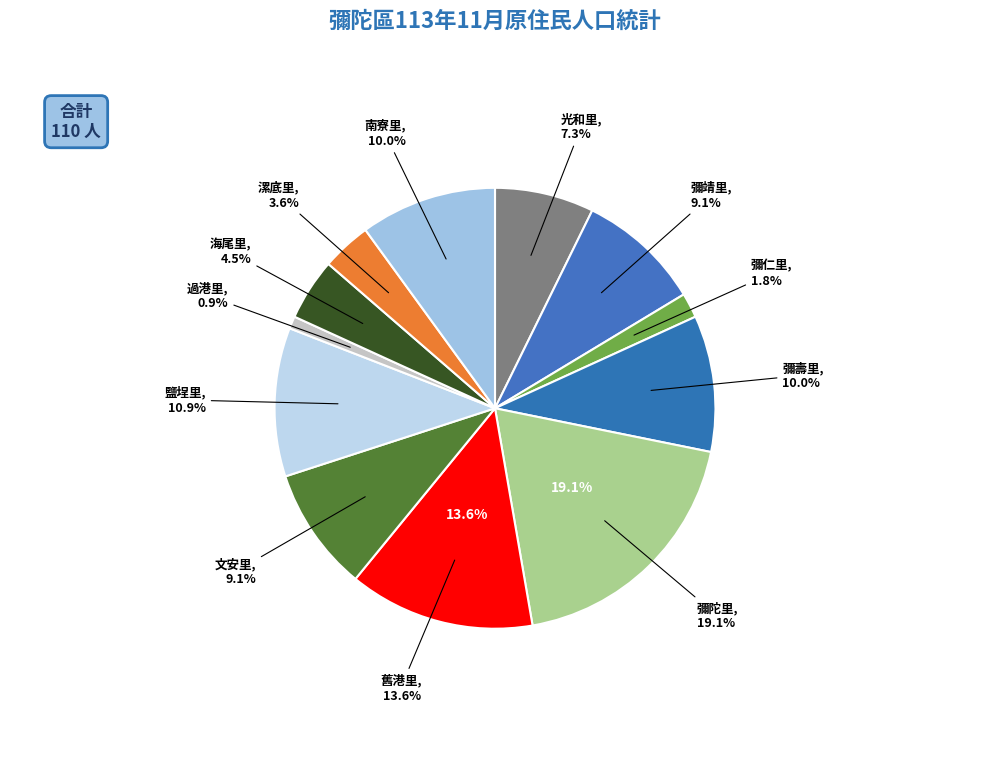

Does 過港里 account for over 50% of the chart?

No